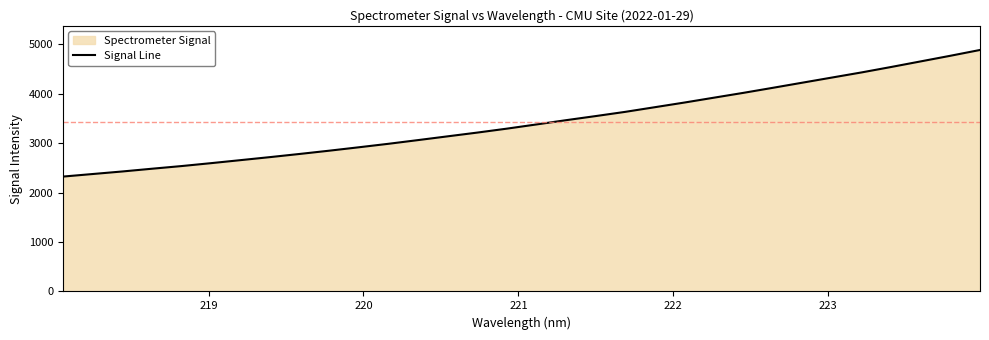

What is the maximum value shown in the chart?

4883.0